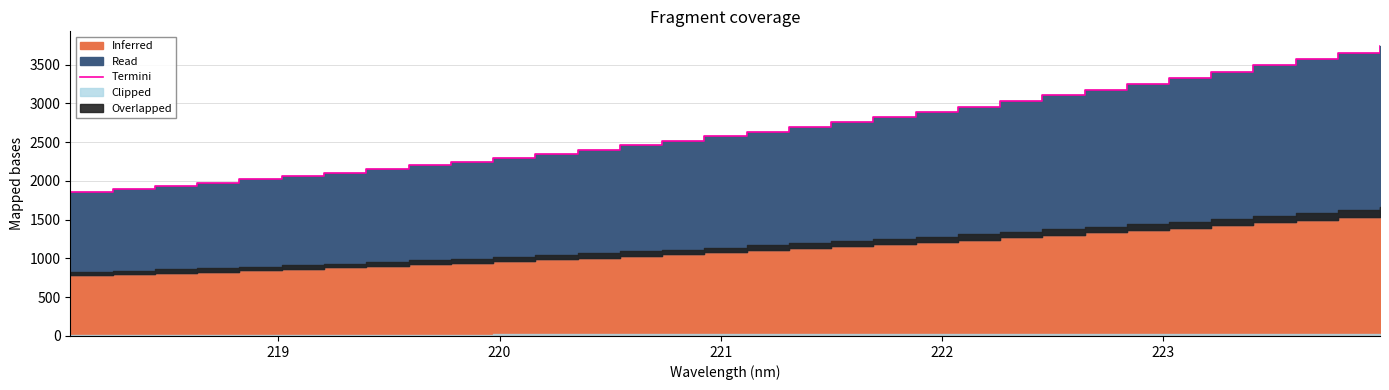

Is it true that the value at 30 is 5105.8?

False